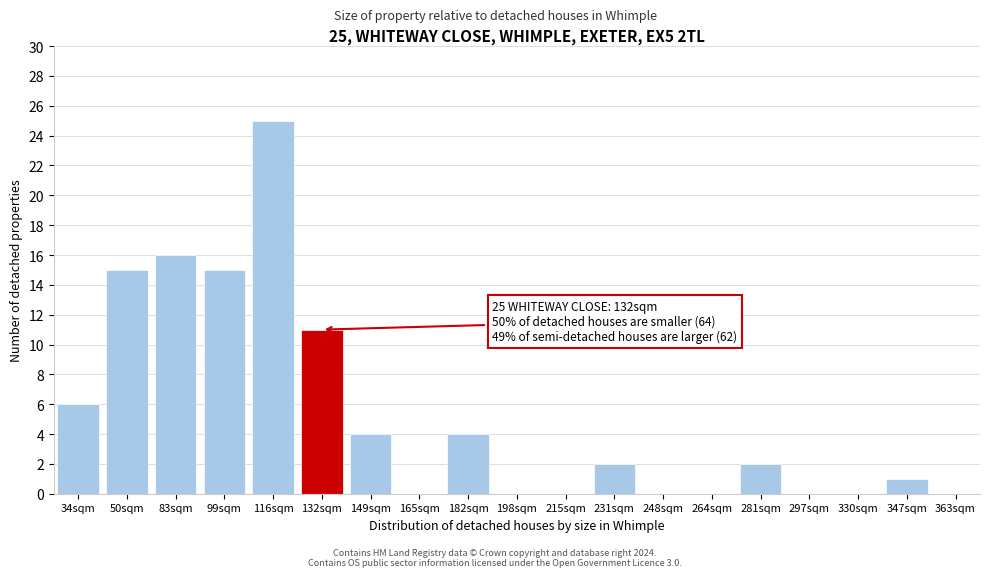

Reading left to right, extract all data points from this chart.

34sqm=6	50sqm=15	83sqm=16	99sqm=15	116sqm=25	132sqm=11	149sqm=4	165sqm=0	182sqm=4	198sqm=0	215sqm=0	231sqm=2	248sqm=0	264sqm=0	281sqm=2	297sqm=0	330sqm=0	347sqm=1	363sqm=0